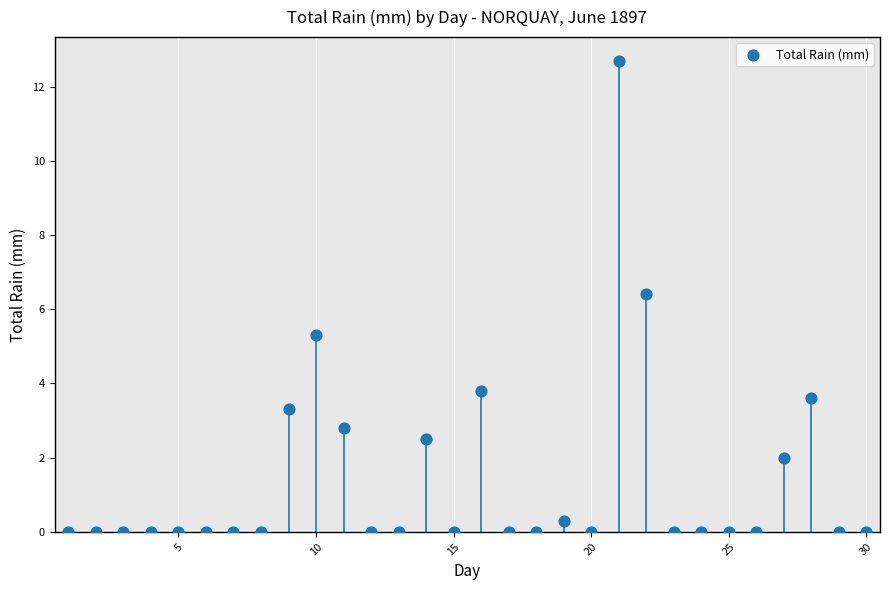

What is the range of Y values (max minus min)?

12.7